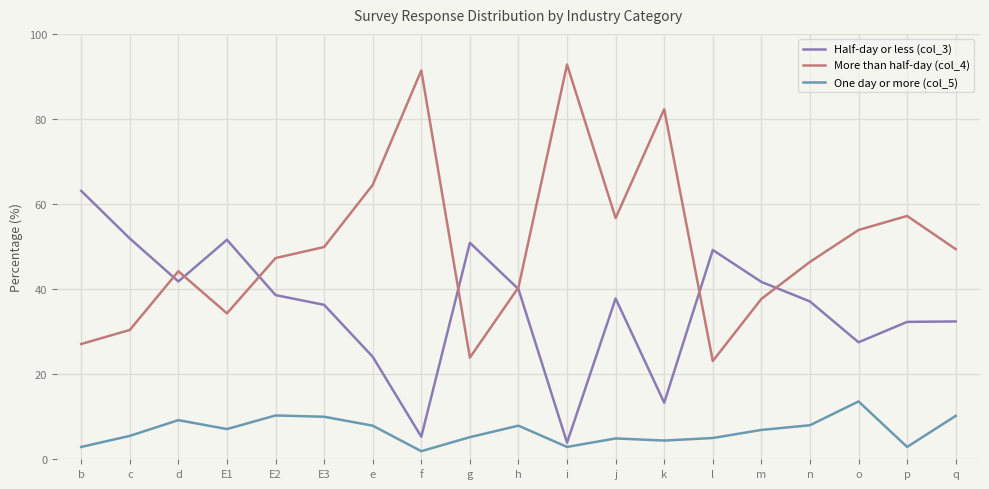

List the series in order of their peak value, lowest first.

One day or more (col_5), Half-day or less (col_3), More than half-day (col_4)